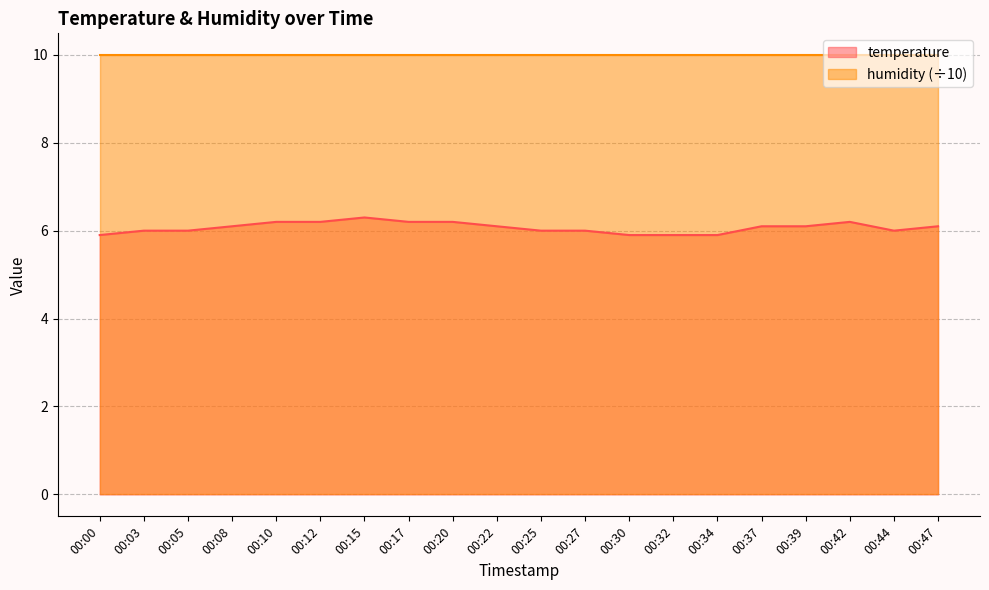

Approximately how many times larger is the value at 00:32 compared to 00:00?

1.0